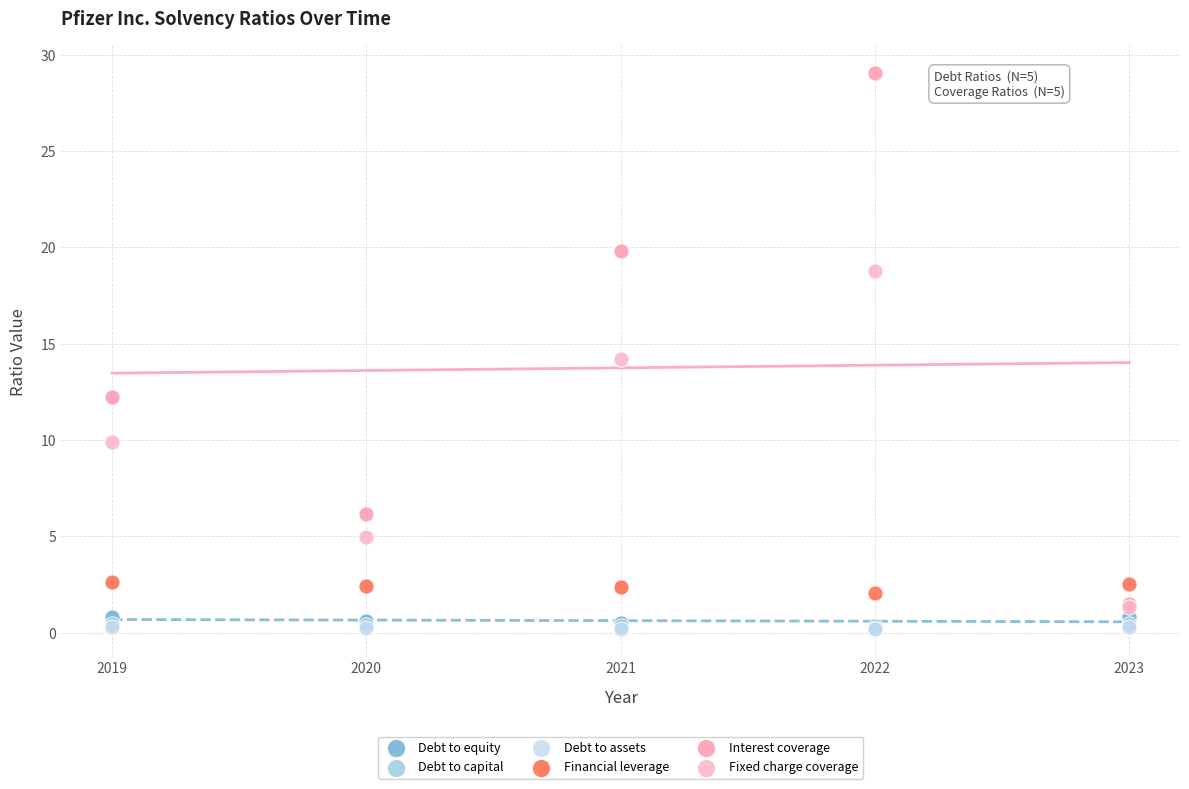

Which series has the largest Y range (max minus min)?

Interest coverage